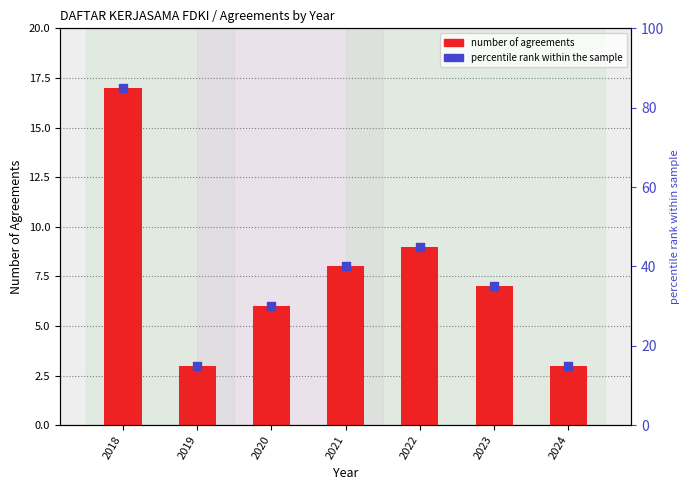

At how many categories does at least one series exceed 4?

7